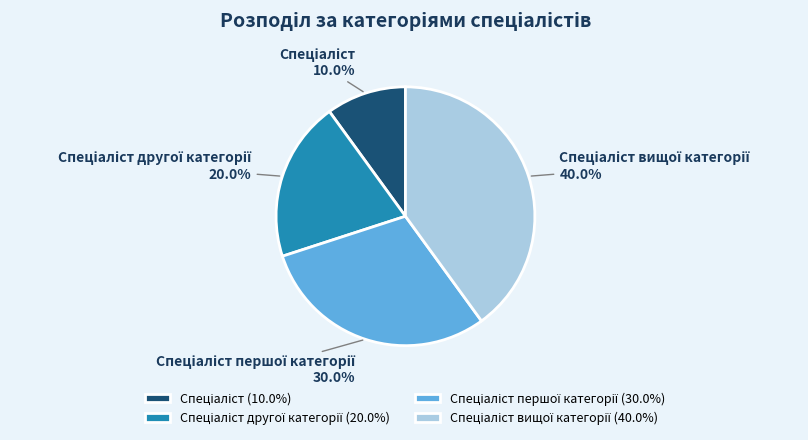

Does any single category account for the majority?

No